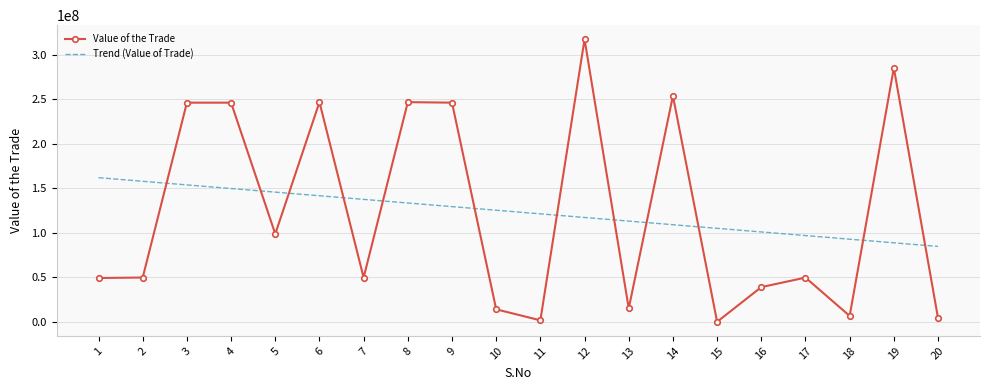

How many intersections are there between Value of the Trade and Trend (Value of Trade)?

12